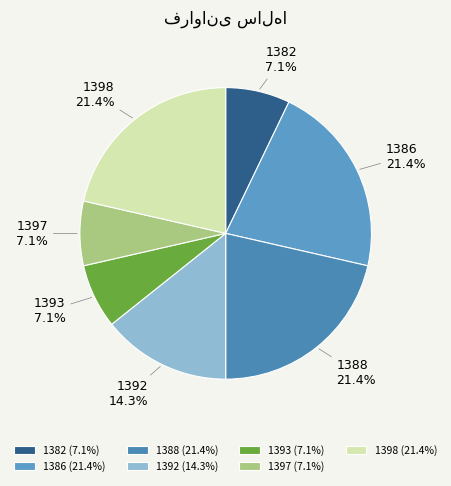

Is it true that 1393 is 1% of the pie?

False